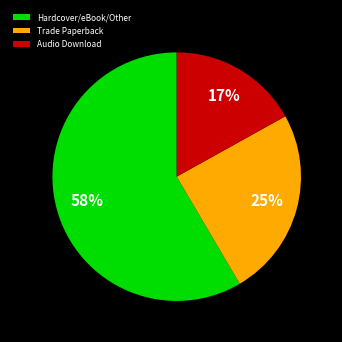

To the nearest percent, what is the difference between the Trade Paperback and Audio Download slice percentages?

8%